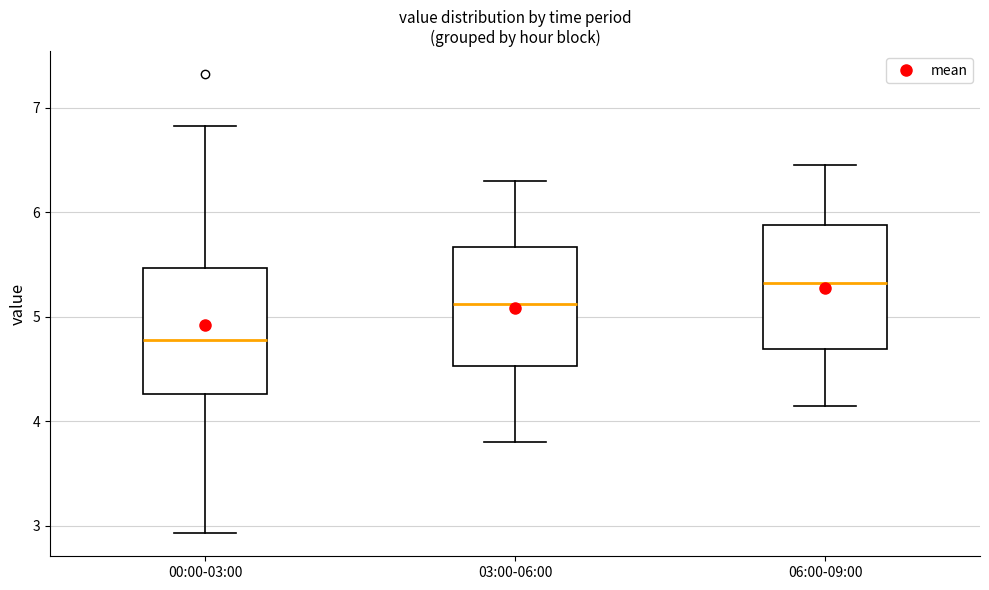

Which box's median line is the highest?

06:00-09:00